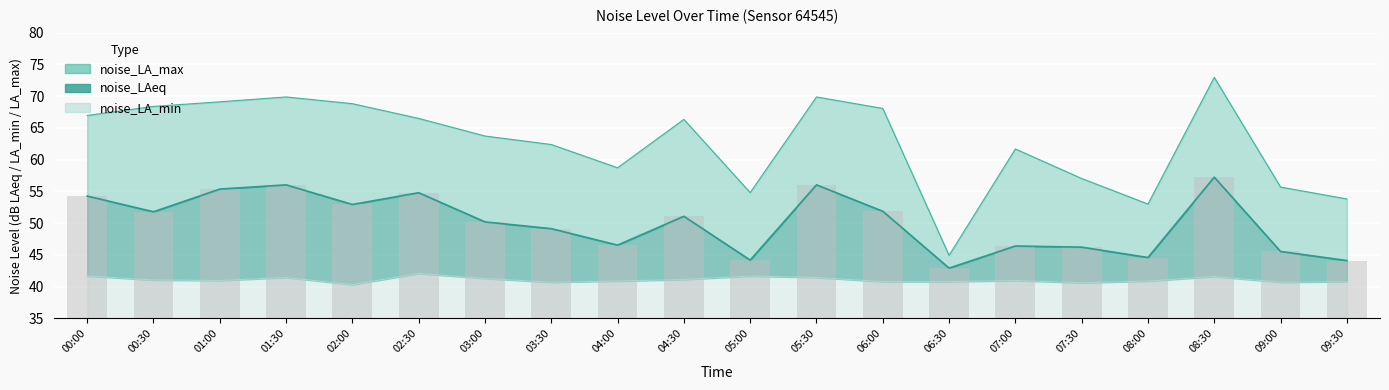

Which series has the widest spread of values?

noise_LA_max